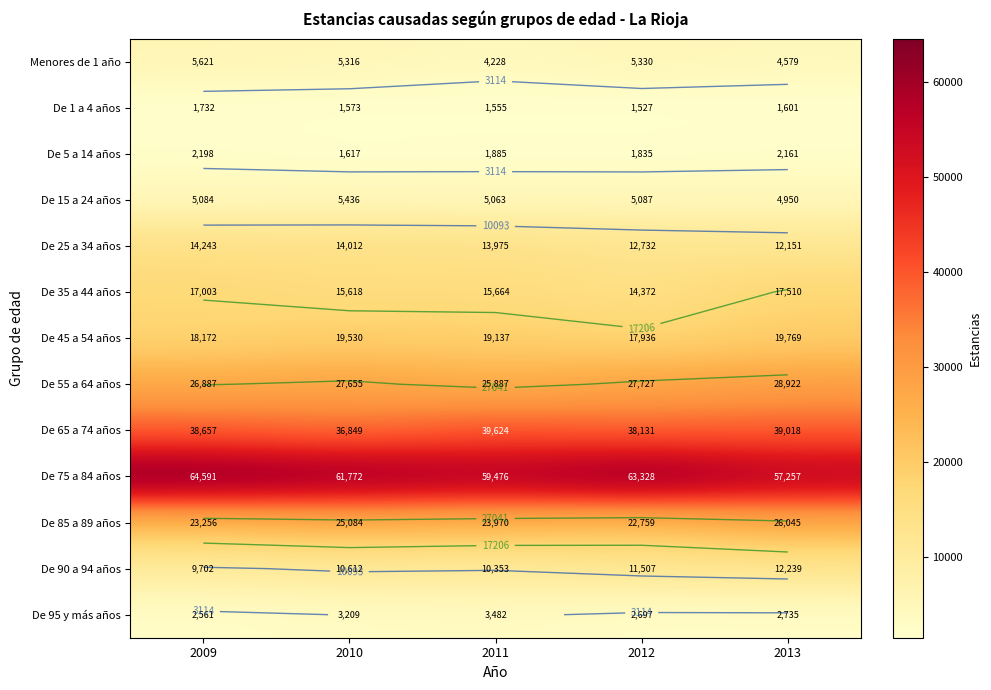

Count the number of data series in this chart.

13